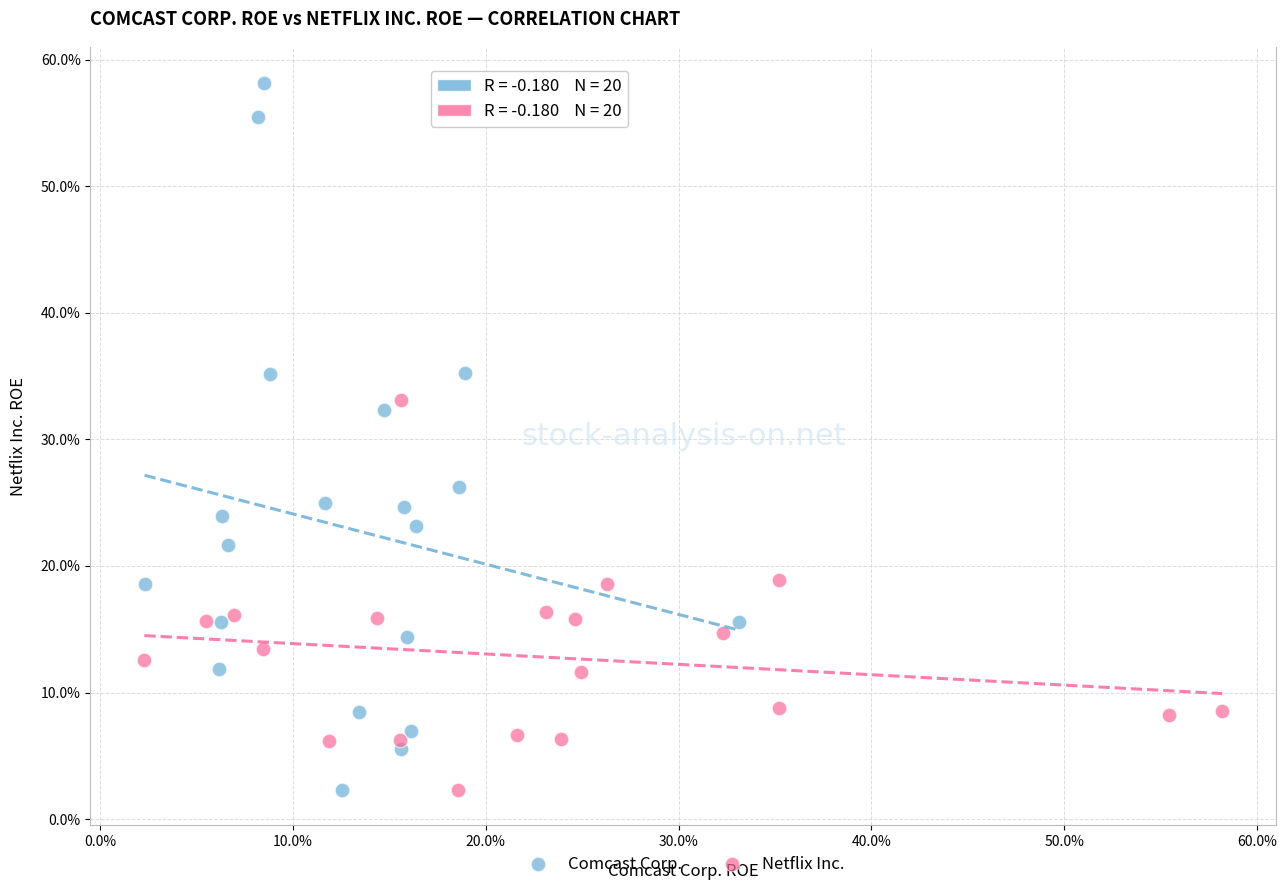

What are all the series names shown in the legend?

Comcast Corp., Netflix Inc.